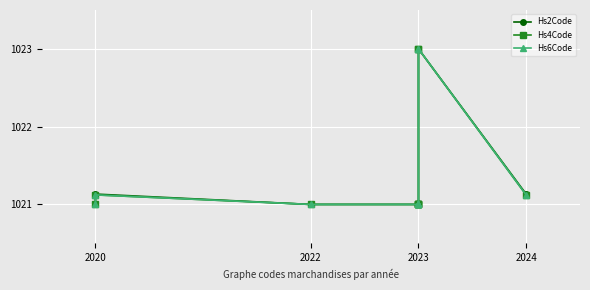

Which has a higher value, 2023 or 2022?

2023